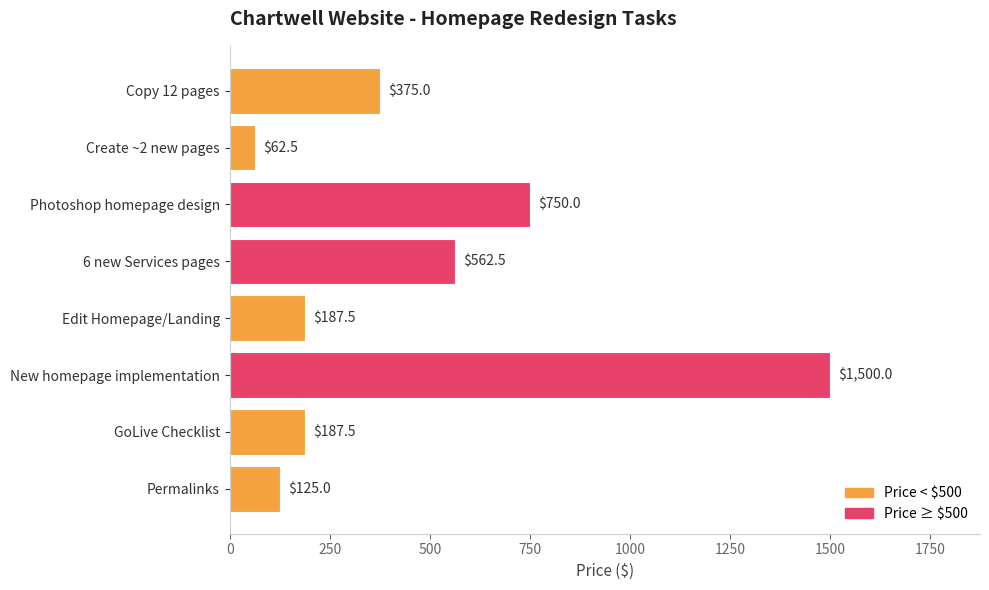

What position from the bottom is GoLive Checklist?

2